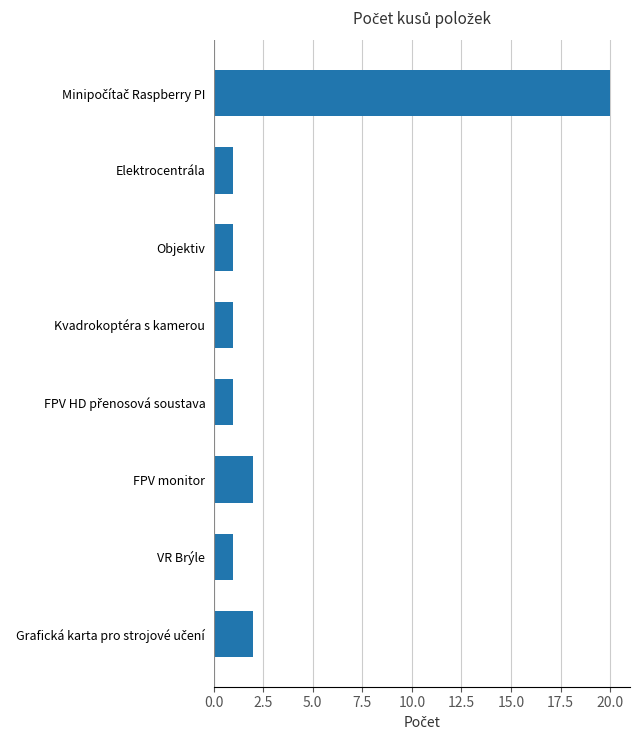

What is the average value?

4